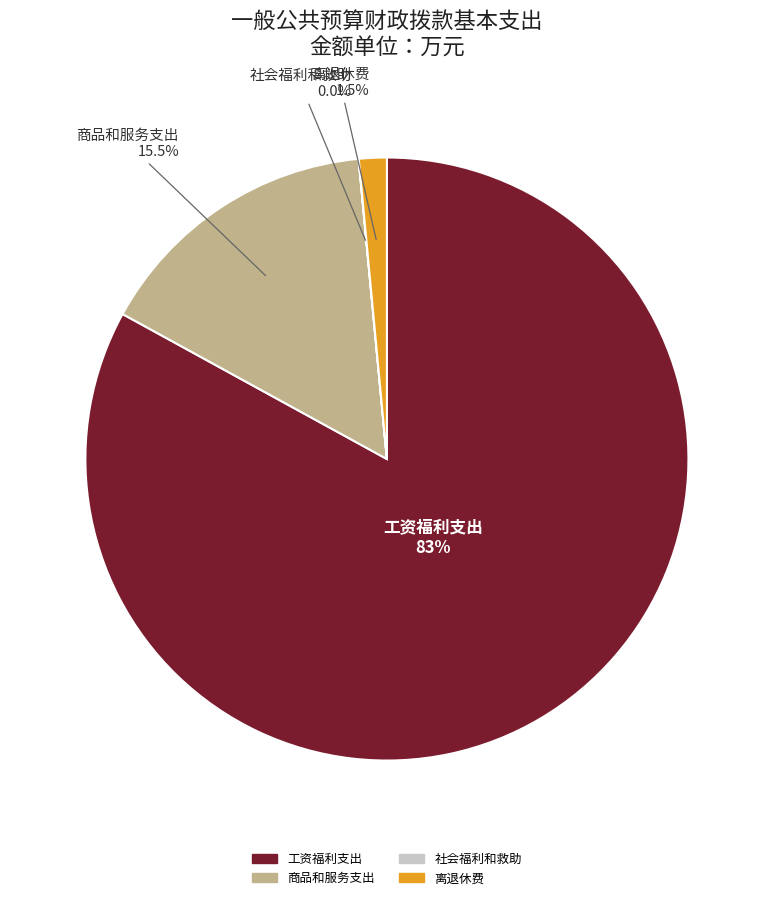

Do 离退休费 and 工资福利支出 together represent more than half of the pie?

Yes